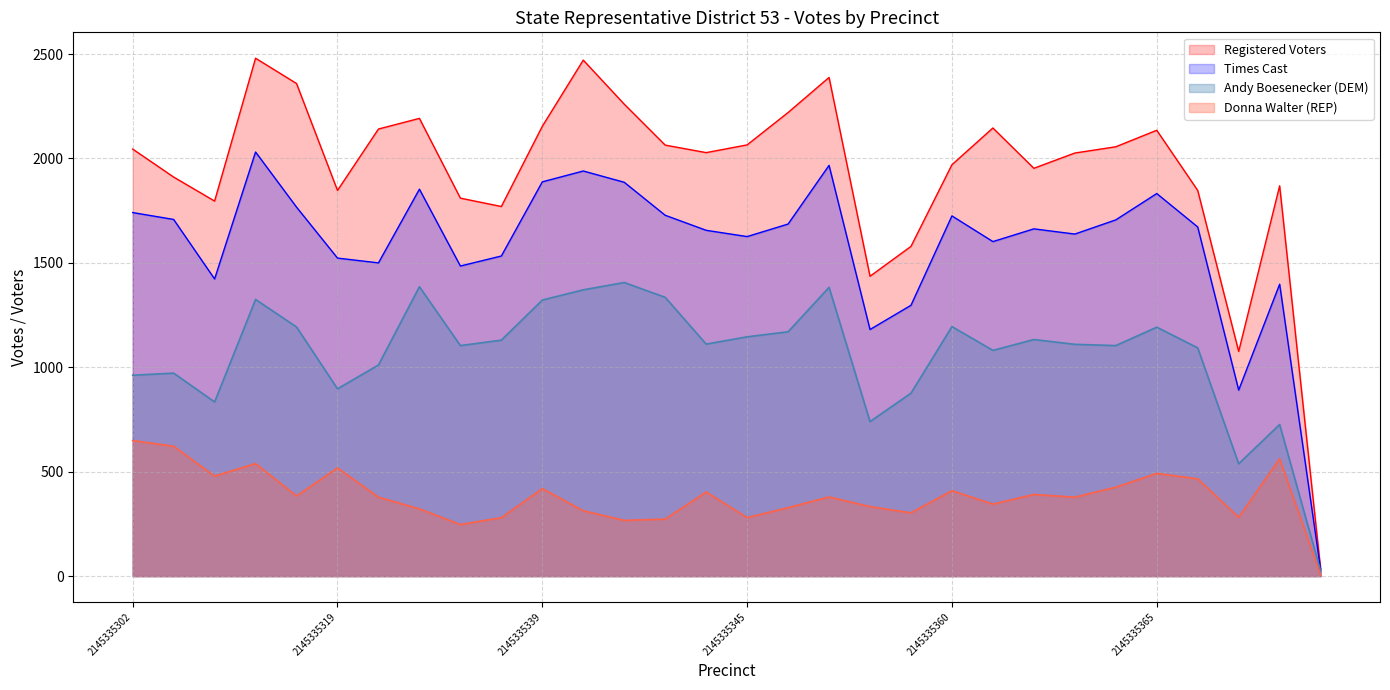

Reading right to left, what are all the values shown in this chart?

Andy Boesenecker (DEM): 2155335369=25	2155335368=726	2145335367=538	2145335366=1093	2145335365=1192	2145335364=1104	2145335363=1110	2145335362=1133	2145335361=1081	2145335360=1195	2145335359=876	2145335358=740	2145335347=1383	2145335346=1170	2145335345=1146	2145335344=1111	2145335342=1335	2145335341=1406	2145335340=1371	2145335339=1322	2145335323=1130	2145335322=1104	2145335321=1386	2145335320=1011	2145335319=897	2145335318=1193	2145335305=1325	2145335304=834	2145335303=972	2145335302=962
Donna Walter (REP): 2155335369=5	2155335368=562	2145335367=282	2145335366=466	2145335365=492	2145335364=426	2145335363=378	2145335362=391	2145335361=345	2145335360=409	2145335359=303	2145335358=333	2145335347=379	2145335346=328	2145335345=280	2145335344=403	2145335342=273	2145335341=267	2145335340=313	2145335339=419	2145335323=280	2145335322=247	2145335321=322	2145335320=378	2145335319=518	2145335318=384	2145335305=539	2145335304=479	2145335303=622	2145335302=649
Times Cast: 2155335369=31	2155335368=1398	2145335367=891	2145335366=1672	2145335365=1832	2145335364=1706	2145335363=1638	2145335362=1663	2145335361=1602	2145335360=1725	2145335359=1297	2145335358=1181	2145335347=1967	2145335346=1686	2145335345=1626	2145335344=1656	2145335342=1728	2145335341=1886	2145335340=1940	2145335339=1888	2145335323=1533	2145335322=1485	2145335321=1853	2145335320=1500	2145335319=1523	2145335318=1767	2145335305=2031	2145335304=1423	2145335303=1708	2145335302=1741
Registered Voters: 2155335369=34	2155335368=1869	2145335367=1076	2145335366=1847	2145335365=2135	2145335364=2056	2145335363=2026	2145335362=1953	2145335361=2146	2145335360=1970	2145335359=1579	2145335358=1436	2145335347=2388	2145335346=2220	2145335345=2065	2145335344=2028	2145335342=2064	2145335341=2260	2145335340=2471	2145335339=2154	2145335323=1770	2145335322=1810	2145335321=2192	2145335320=2141	2145335319=1847	2145335318=2359	2145335305=2480	2145335304=1796	2145335303=1911	2145335302=2045